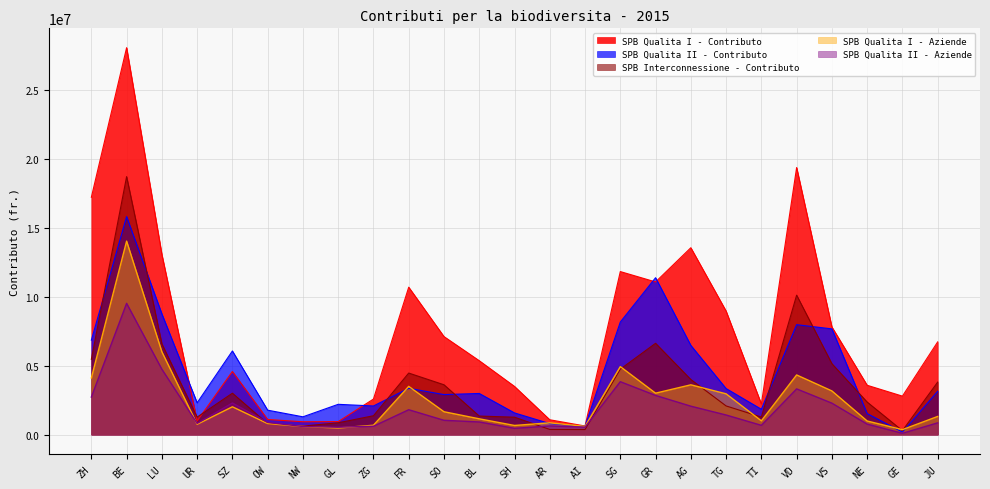

True or false: SPB Qualita II - Aziende has more than 1 points higher than both neighbors.

True